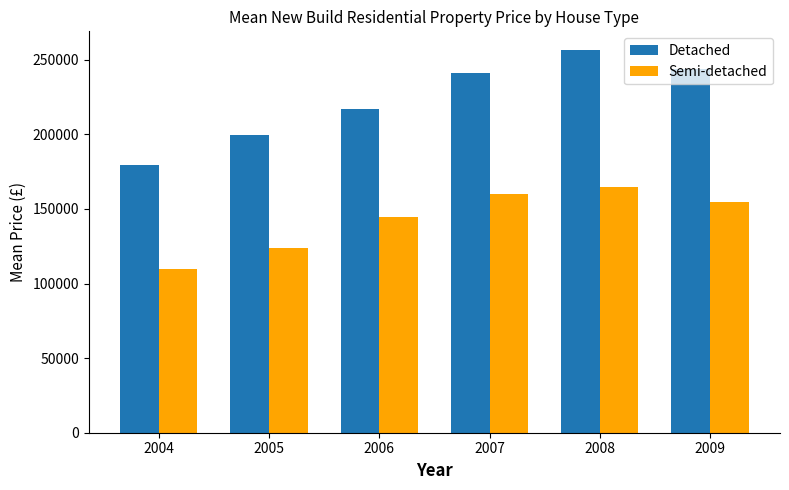

Reading left to right, transcribe all the data shown in this chart.

Detached: 179481	199747	216933	241354	256211	243539
Semi-detached: 109447	123876	144532	159853	164983	154380